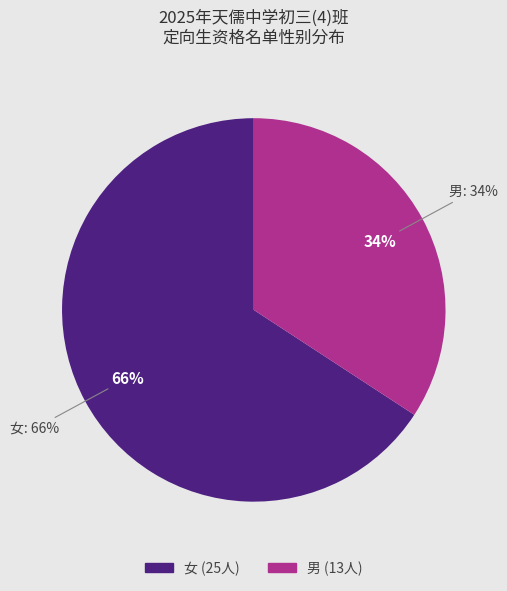

To the nearest percent, what is the average slice percentage?

50%